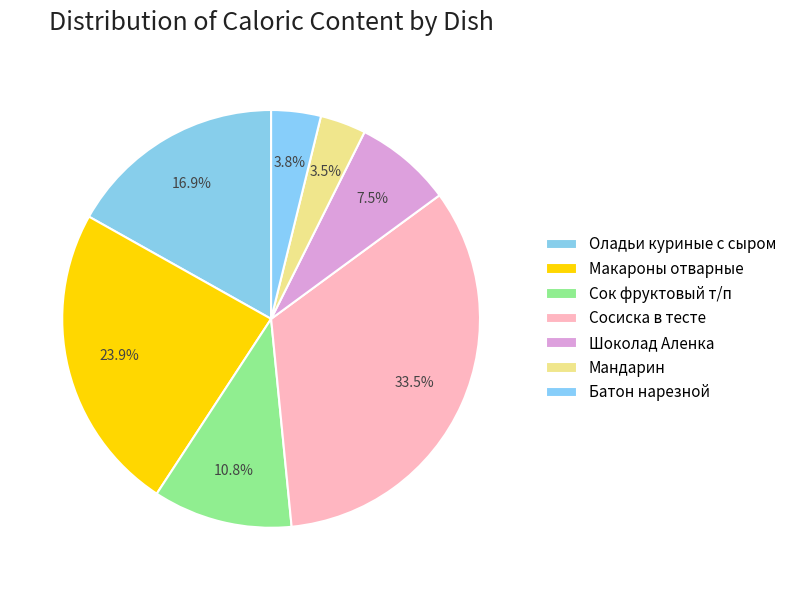

To the nearest percent, what percentage of the pie is Сок фруктовый т/п?

11%